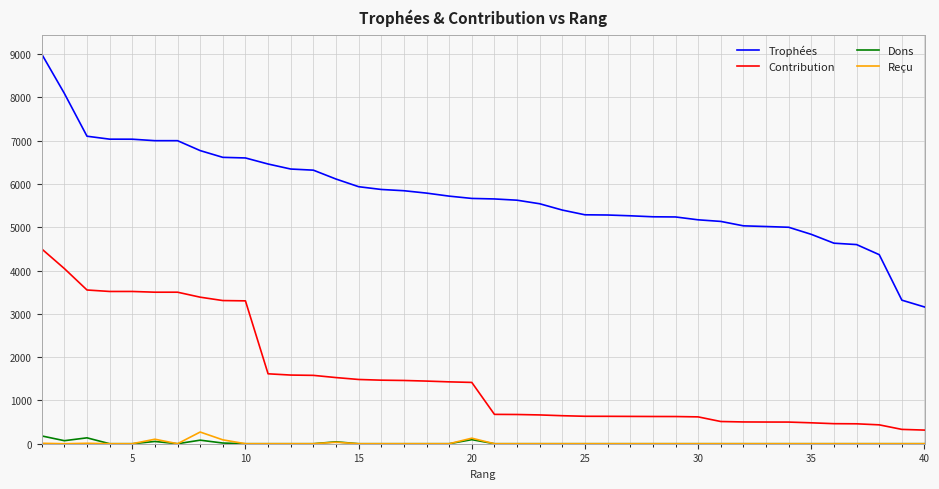

Which series has the largest range (max minus min)?

Trophées